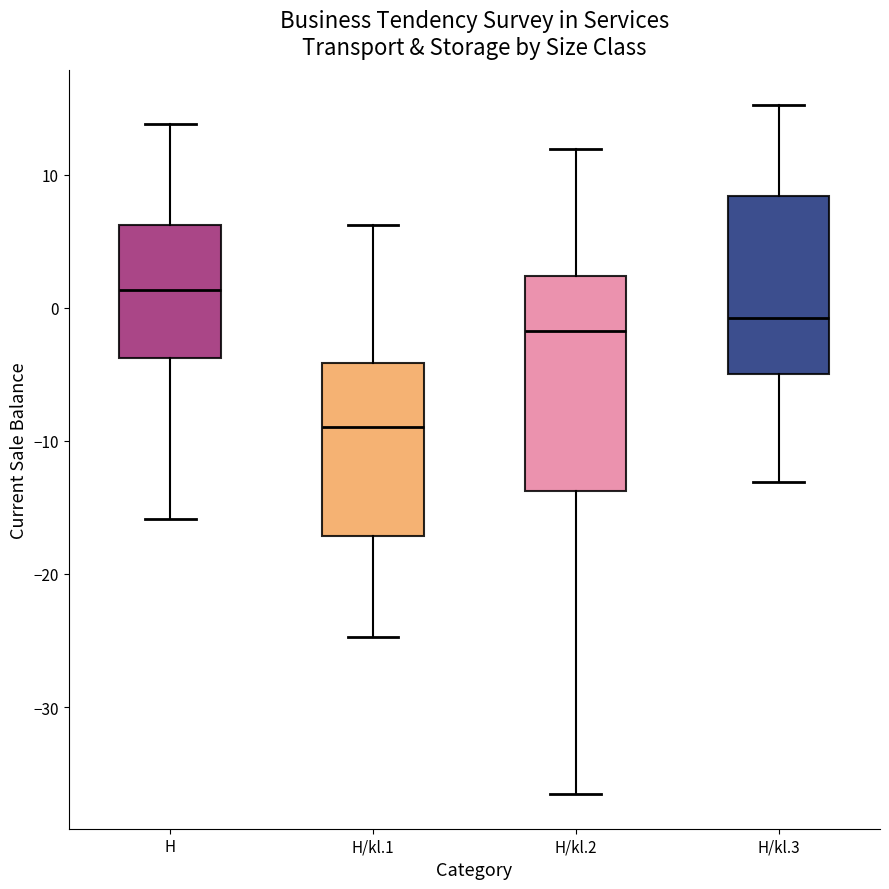

Reading left to right, transcribe this box plot: for each box, give where its median line is, the range the box spans, and where its two whiskers end, as read against the y-axis. The values are not printed on the chart, so give them approximately, as read against the axis.

H: median 1, box -4 to 6, whiskers -16 to 14
H/kl.1: median -9, box -17 to -4, whiskers -25 to 6
H/kl.2: median -2, box -14 to 2, whiskers -37 to 12
H/kl.3: median -1, box -5 to 8, whiskers -13 to 15